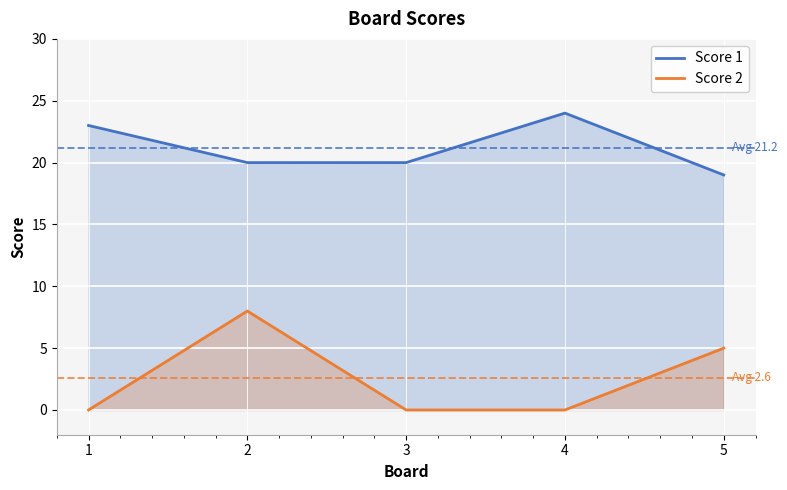

How many lines are shown in the chart?

2